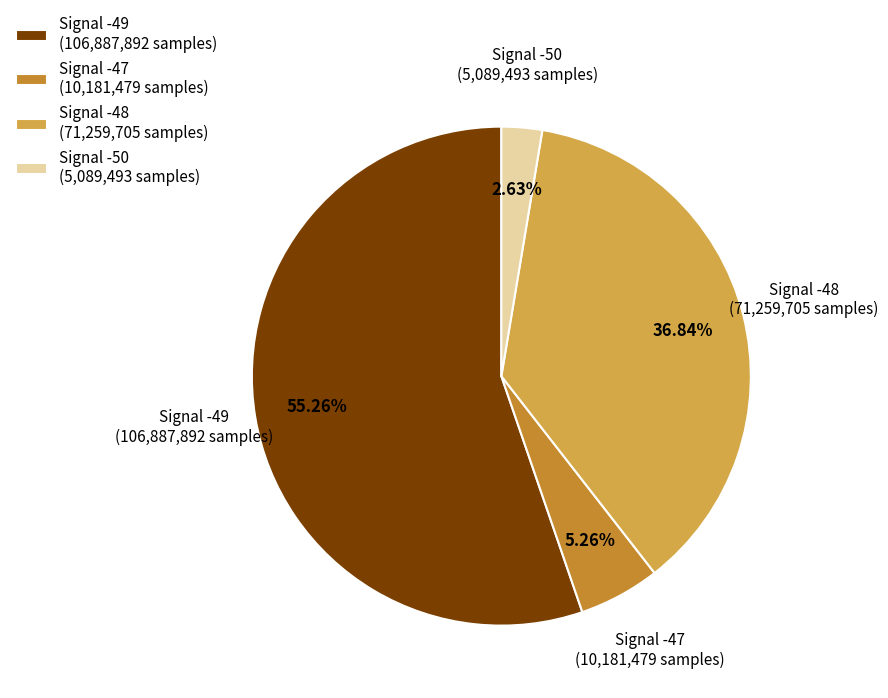

Rank the categories by value from lowest to highest.

Signal -50 (5,089,493 samples), Signal -47 (10,181,479 samples), Signal -48 (71,259,705 samples), Signal -49 (106,887,892 samples)